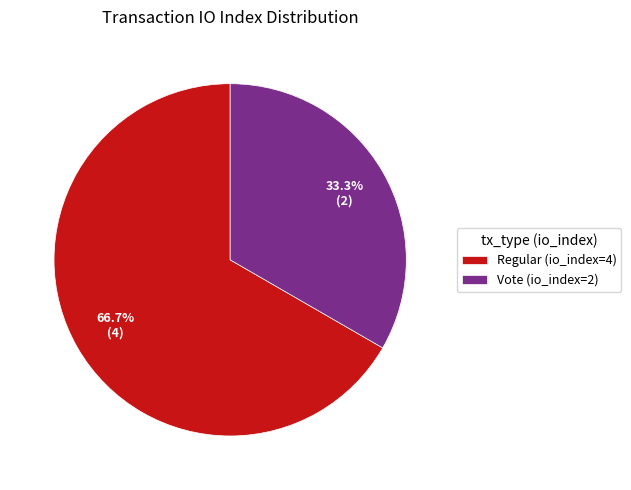

What percentage is the Regular (io_index=4) slice, to the nearest percent?

67%